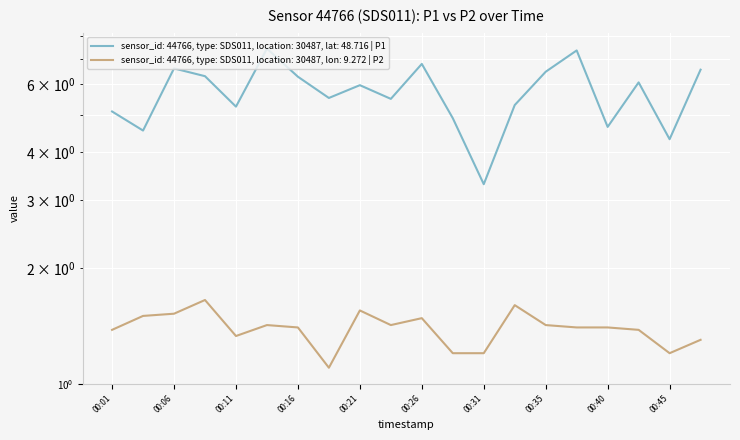

What is the value of the P2 point at the 11th from the left?

1.5